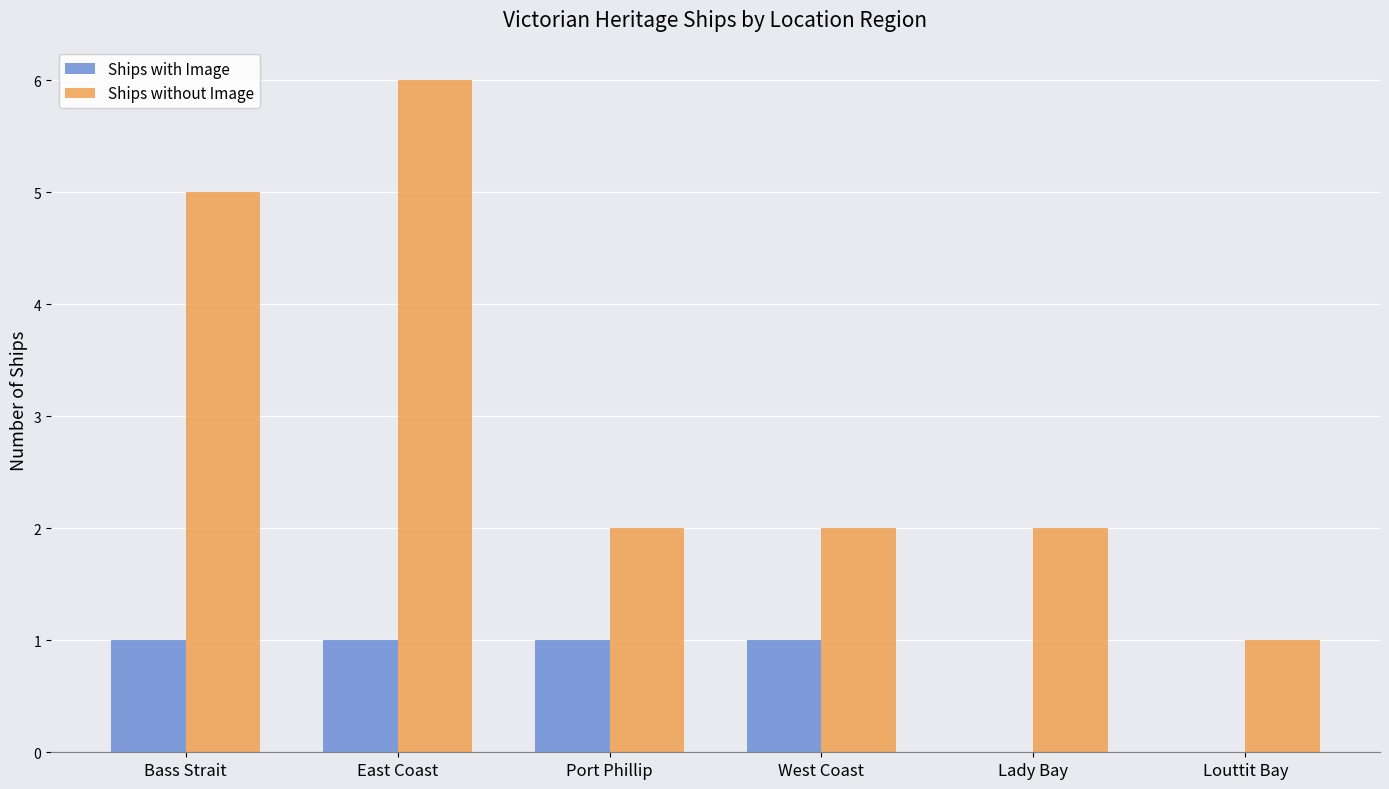

At which label does Ships without Image reach its peak?

East Coast